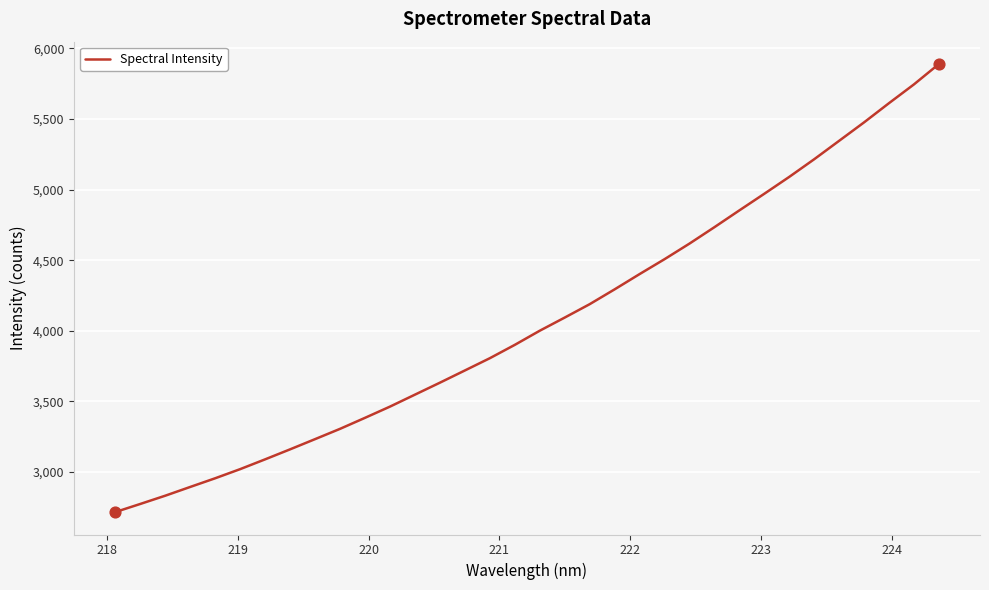

What is the smallest value displayed?

2716.6